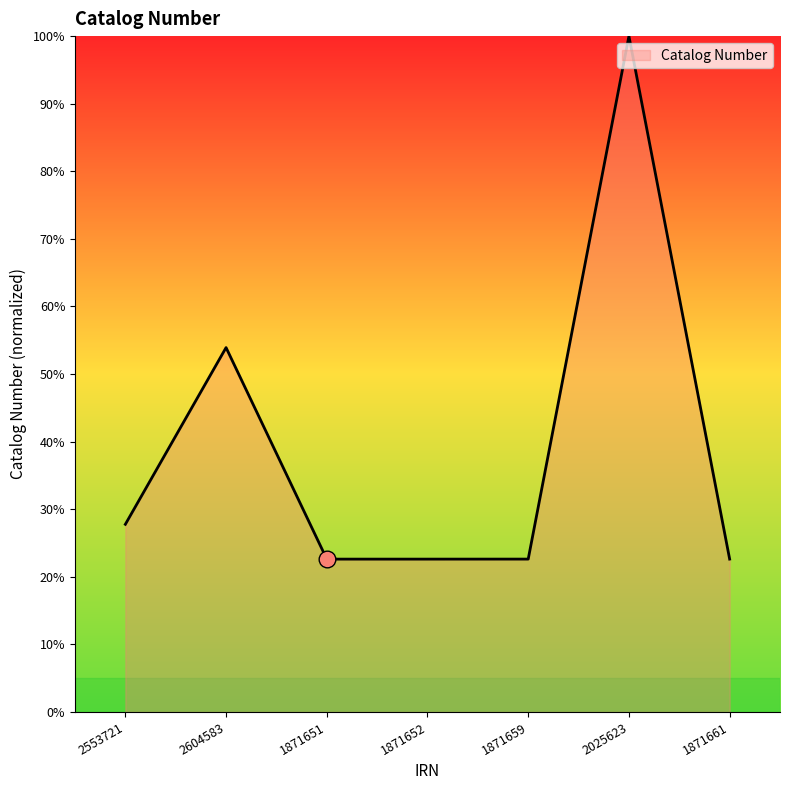

Does the chart display data point markers on the line(s)?

No